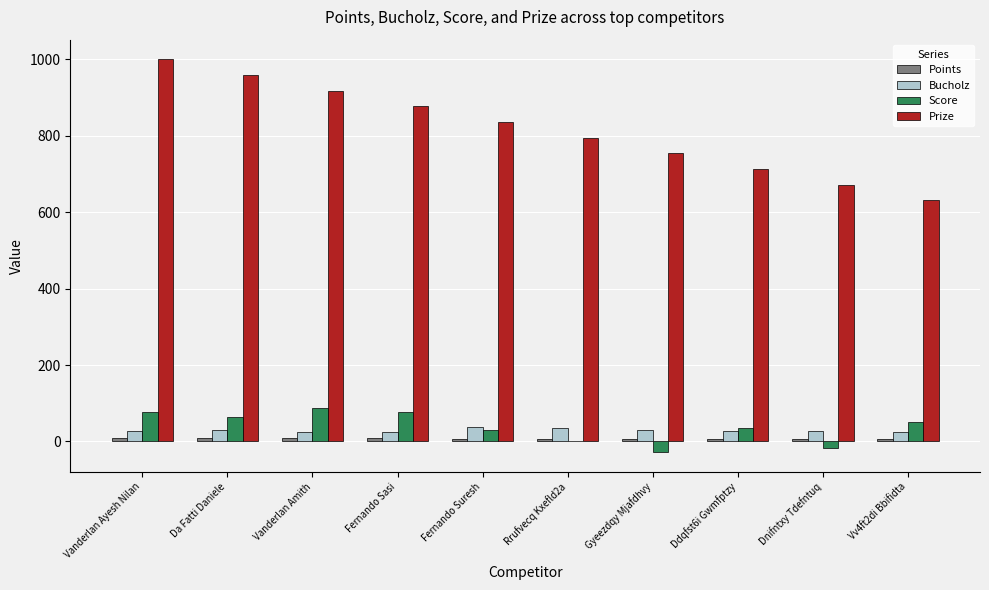

The Prize series shows 877 at Fernando Sasi. True or false?

True